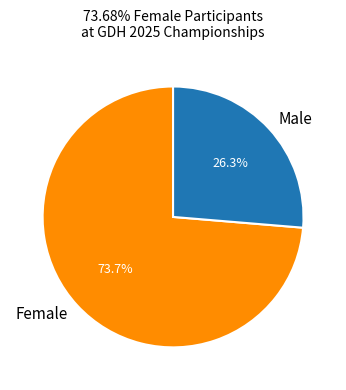

Combined, do Male and Female account for over 50%?

Yes